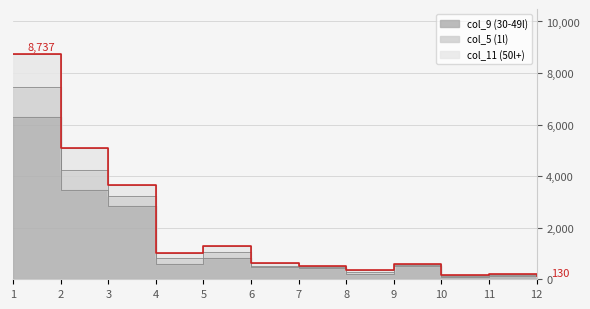

What is the sum of the col_9 (30-49l) values at 1 and 11?

6440